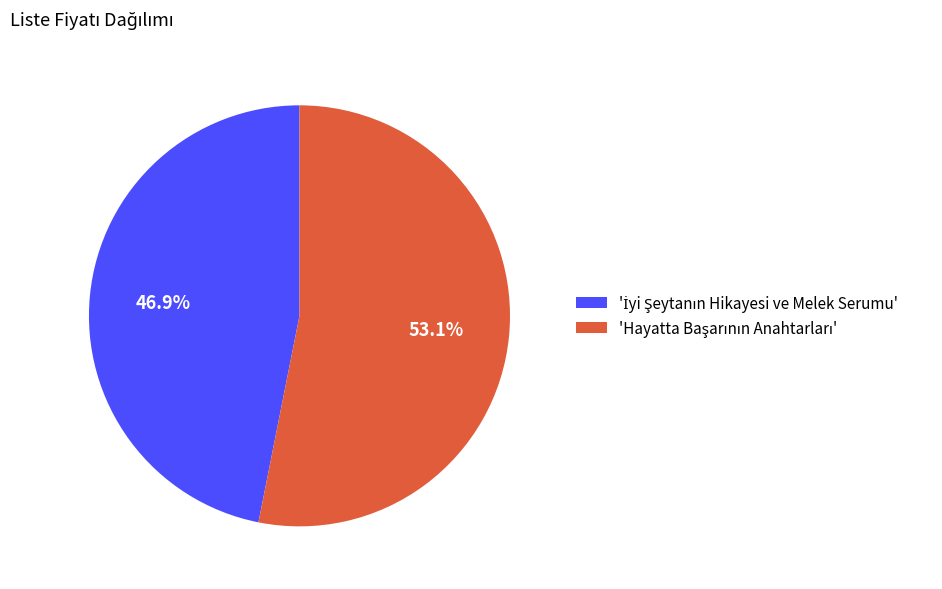

Is there a majority slice in this chart?

Yes